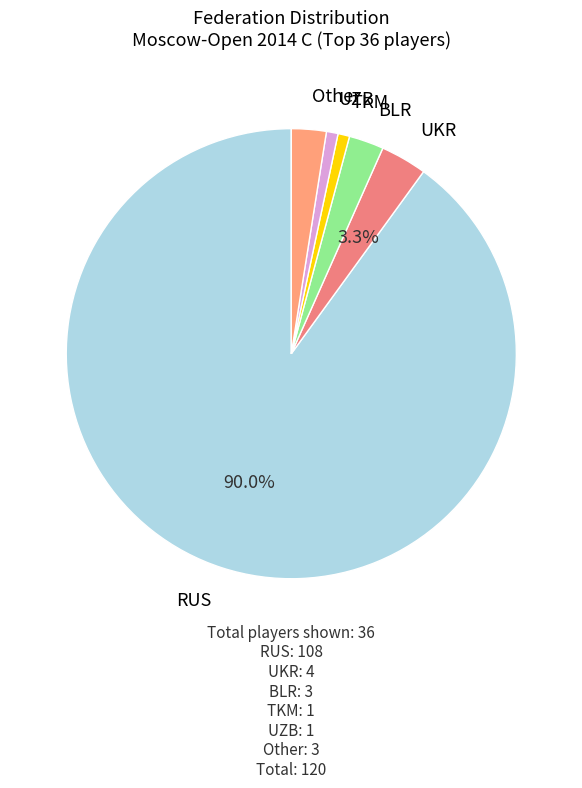

What is the smallest slice in the pie chart?

TKM